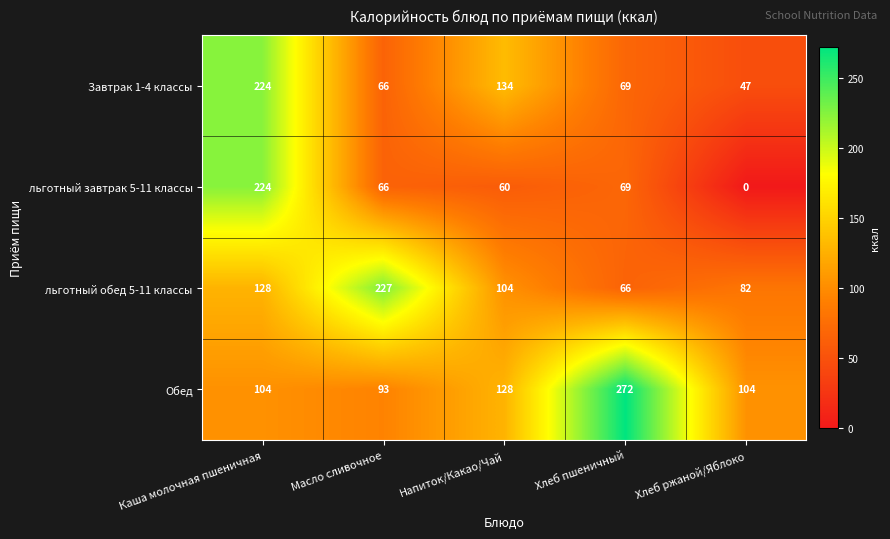

The value of льготный завтрак 5-11 классы at Масло сливочное is 111. True or false?

False